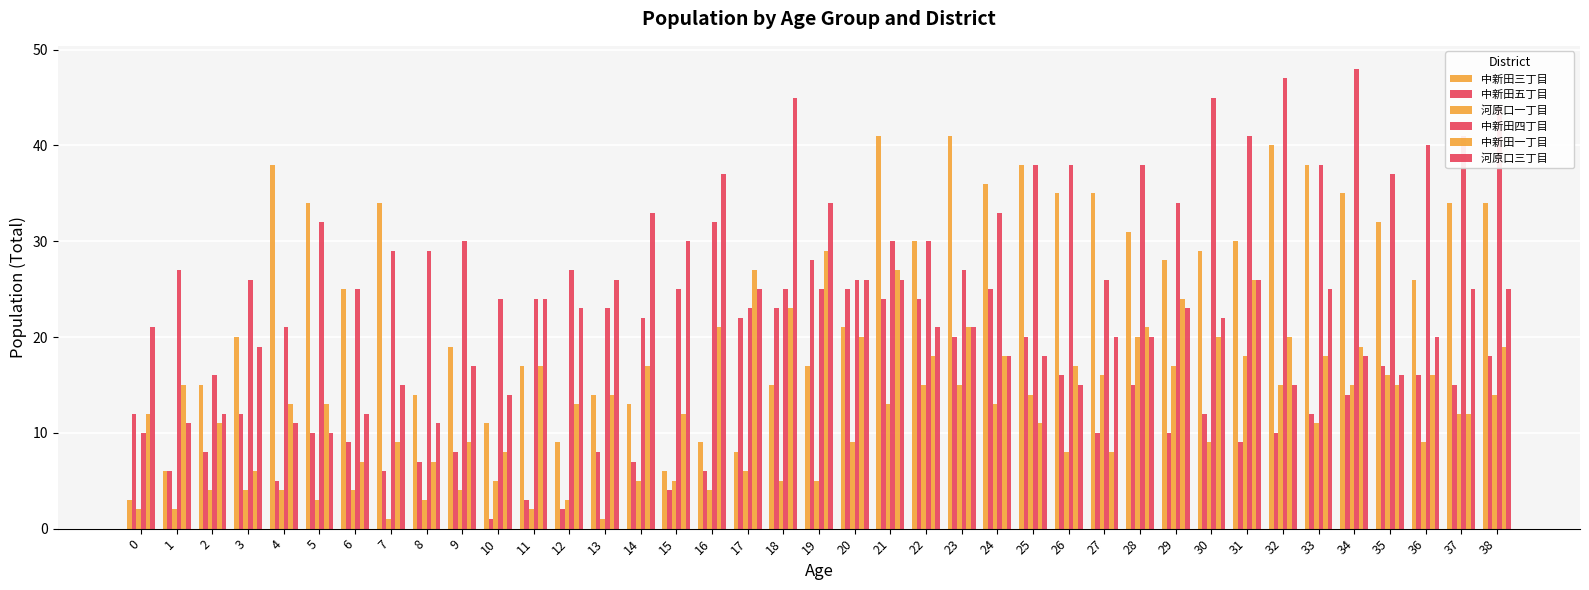

Reading right to left, list all the values displayed in this chart.

中新田三丁目　　: 38=34	37=34	36=26	35=32	34=35	33=38	32=40	31=30	30=29	29=28	28=31	27=35	26=35	25=38	24=36	23=41	22=30	21=41	20=21	19=17	18=15	17=8	16=9	15=6	14=13	13=14	12=9	11=17	10=11	9=19	8=14	7=34	6=25	5=34	4=38	3=20	2=15	1=6	0=3
中新田五丁目　　: 38=18	37=15	36=16	35=17	34=14	33=12	32=10	31=9	30=12	29=10	28=15	27=10	26=16	25=20	24=25	23=20	22=24	21=24	20=25	19=28	18=23	17=22	16=6	15=4	14=7	13=8	12=2	11=3	10=1	9=8	8=7	7=6	6=9	5=10	4=5	3=12	2=8	1=6	0=12
河原口一丁目　　: 38=14	37=12	36=9	35=16	34=15	33=11	32=15	31=18	30=9	29=17	28=20	27=16	26=8	25=14	24=13	23=15	22=15	21=13	20=9	19=5	18=5	17=6	16=4	15=5	14=5	13=1	12=3	11=2	10=5	9=4	8=3	7=1	6=4	5=3	4=4	3=4	2=4	1=2	0=2
中新田四丁目　　: 38=44	37=41	36=40	35=37	34=48	33=38	32=47	31=41	30=45	29=34	28=38	27=26	26=38	25=38	24=33	23=27	22=30	21=30	20=26	19=25	18=25	17=23	16=32	15=25	14=22	13=23	12=27	11=24	10=24	9=30	8=29	7=29	6=25	5=32	4=21	3=26	2=16	1=27	0=10
中新田一丁目　　: 38=19	37=12	36=16	35=15	34=19	33=18	32=20	31=26	30=20	29=24	28=21	27=8	26=17	25=11	24=18	23=21	22=18	21=27	20=20	19=29	18=23	17=27	16=21	15=12	14=17	13=14	12=13	11=17	10=8	9=9	8=7	7=9	6=7	5=13	4=13	3=6	2=11	1=15	0=12
河原口三丁目　　: 38=25	37=25	36=20	35=16	34=18	33=25	32=15	31=26	30=22	29=23	28=20	27=20	26=15	25=18	24=18	23=21	22=21	21=26	20=26	19=34	18=45	17=25	16=37	15=30	14=33	13=26	12=23	11=24	10=14	9=17	8=11	7=15	6=12	5=10	4=11	3=19	2=12	1=11	0=21